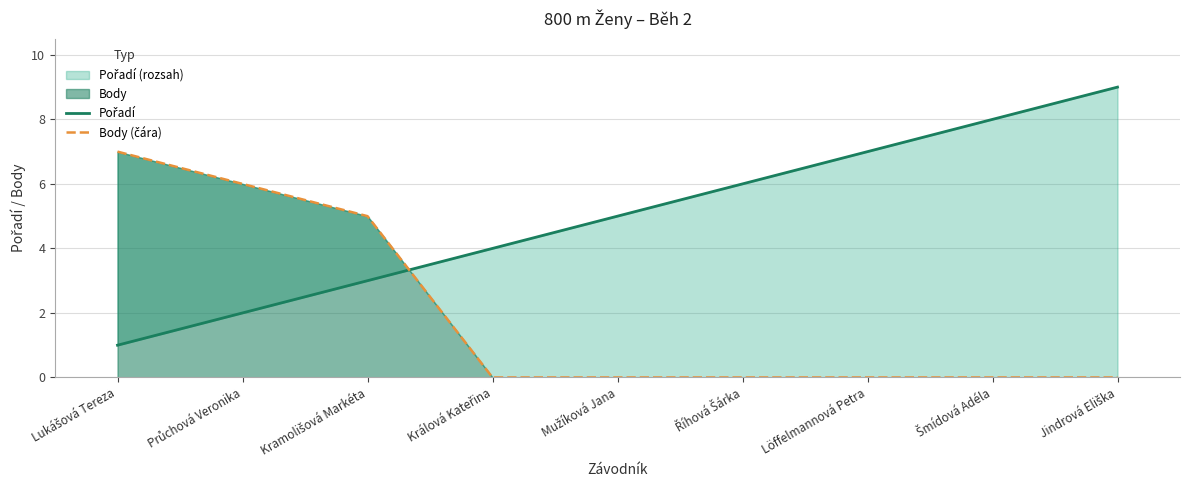

What is the highest value of the Body (čára) series?

7